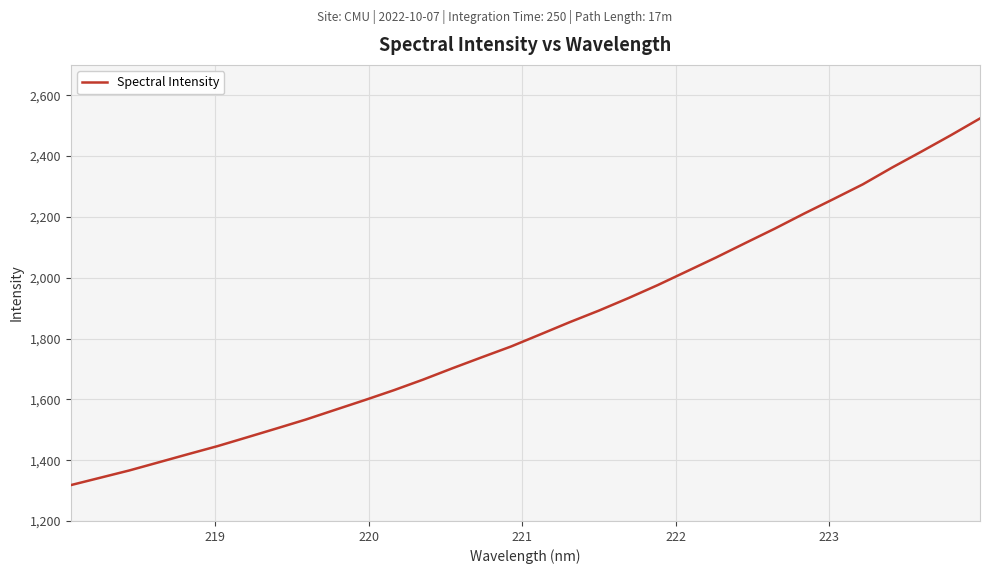

What is the smallest value displayed?

1317.9